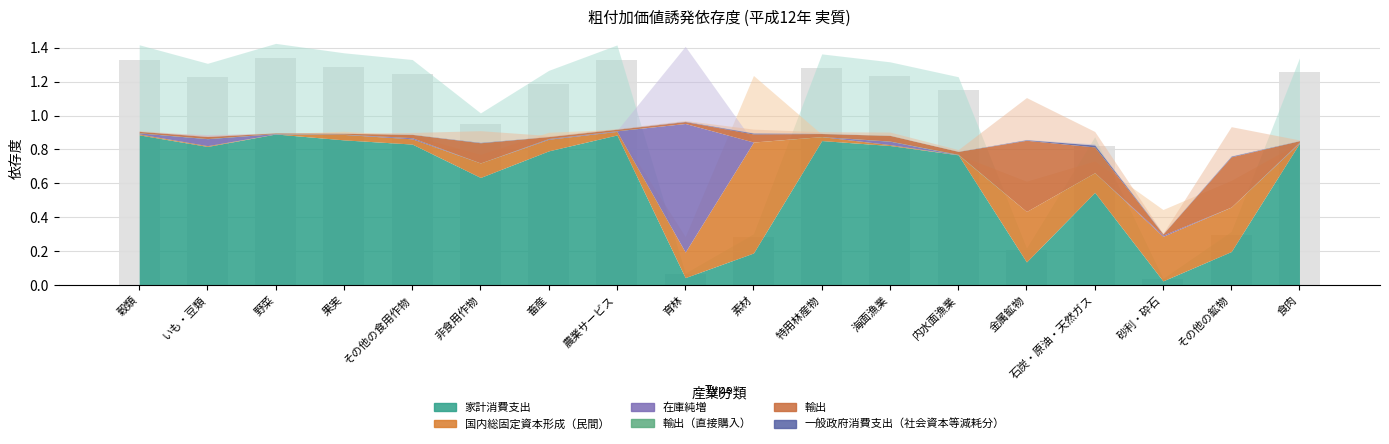

At which label does the data first exceed 1?

穀類